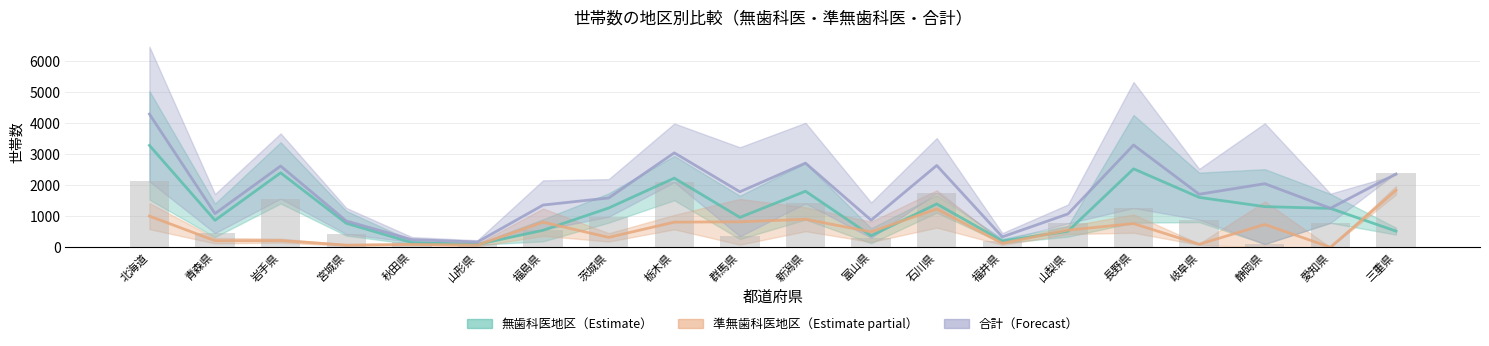

Count the number of categories in the chart.

20